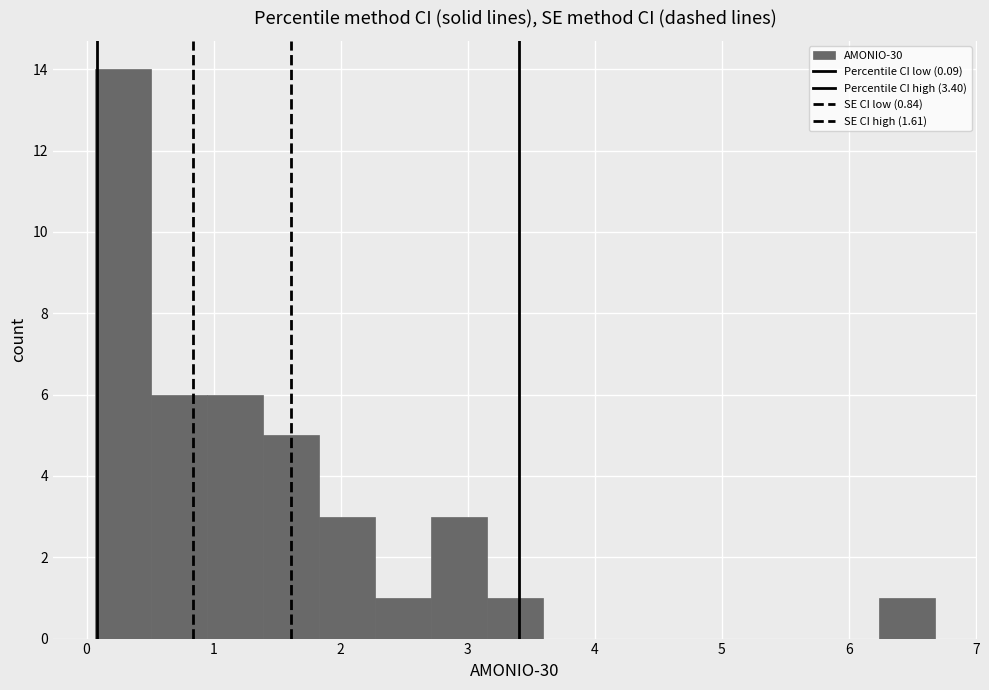

Over which range of the x-axis is the bar tallest?

0.1 to 0.5